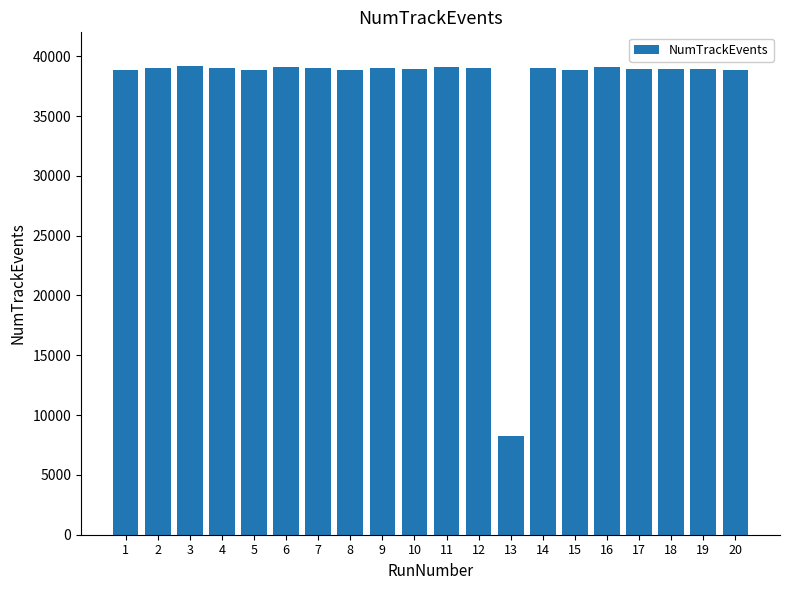

The value at 16 is 69480. True or false?

False